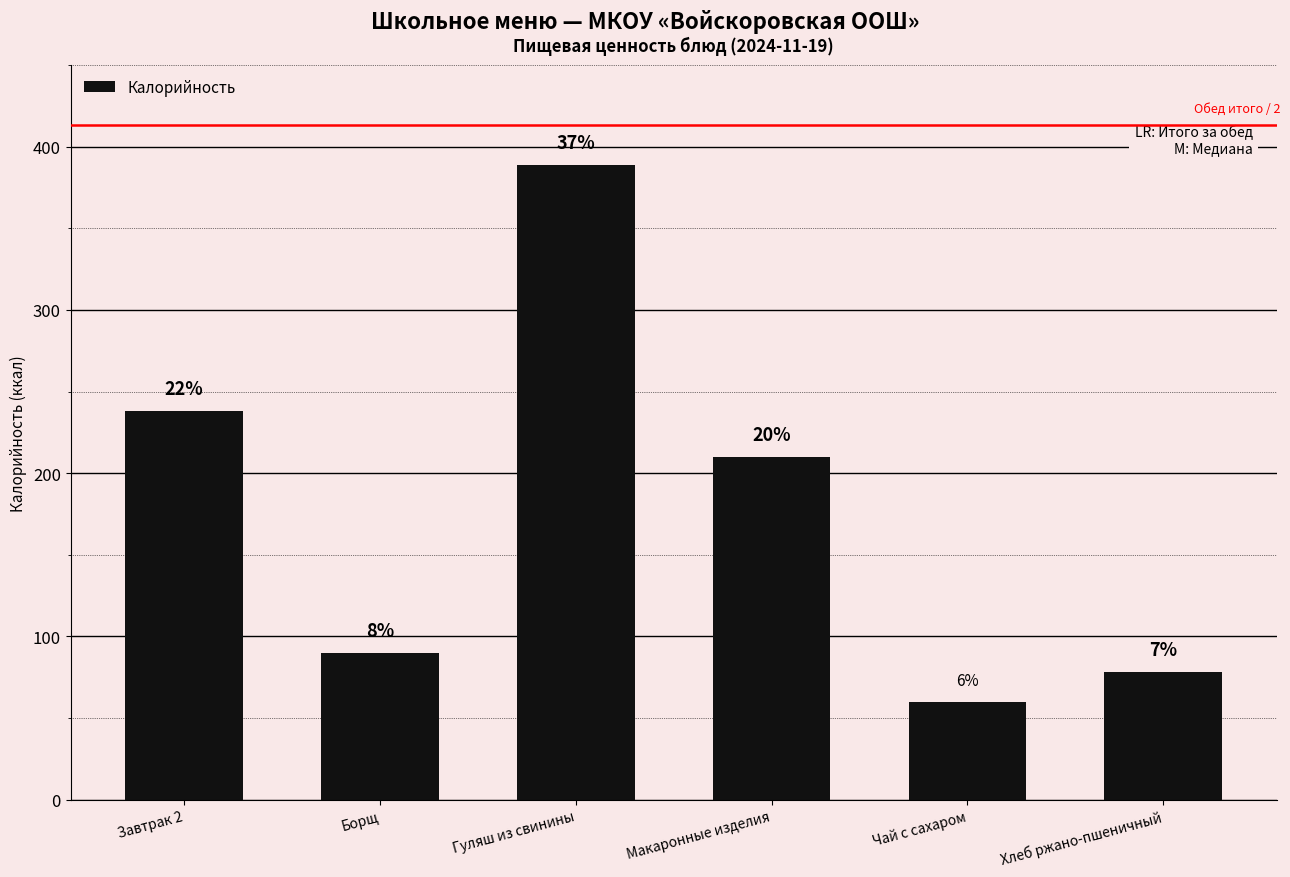

What is the average value?

177.4